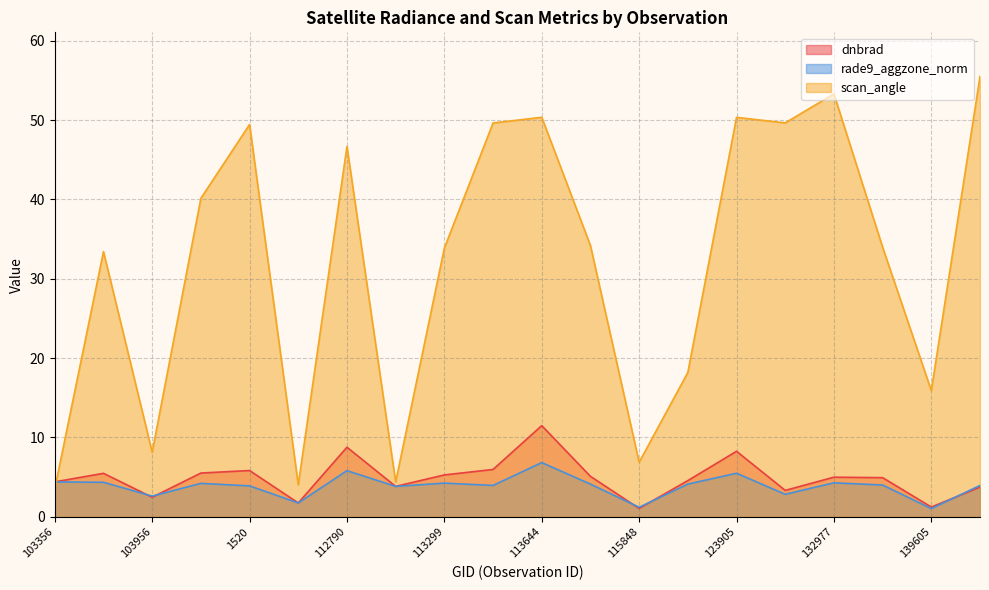

Reading left to right, list all the values displayed in this chart.

dnbrad: 103356=4.4	854=5.5	103956=2.5	1286=5.5	1520=5.8	109184=1.7	112790=8.8	113127=3.8	113299=5.3	2816=6.0	113644=11.5	3347=5.1	115848=1.1	122288=4.6	123905=8.3	5363=3.3	132977=5.0	6551=4.9	139605=1.2	140005=3.7
rade9_aggzone_norm: 103356=4.4	854=4.4	103956=2.6	1286=4.2	1520=3.9	109184=1.7	112790=5.8	113127=3.8	113299=4.2	2816=4.0	113644=6.8	3347=4.1	115848=1.2	122288=4.1	123905=5.5	5363=2.8	132977=4.3	6551=4.0	139605=1.0	140005=4.0
scan_angle: 103356=3.5	854=33.4	103956=8.2	1286=40.1	1520=49.4	109184=4.0	112790=46.7	113127=4.4	113299=33.9	2816=49.6	113644=50.3	3347=34.2	115848=6.9	122288=18.2	123905=50.3	5363=49.6	132977=53.3	6551=34.0	139605=15.9	140005=55.5